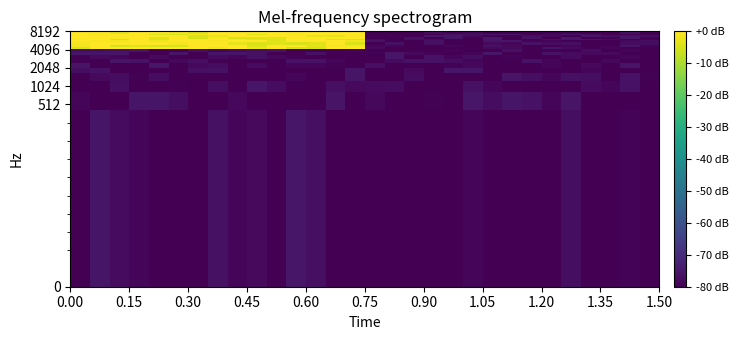

How many distinct data groups are displayed?

20